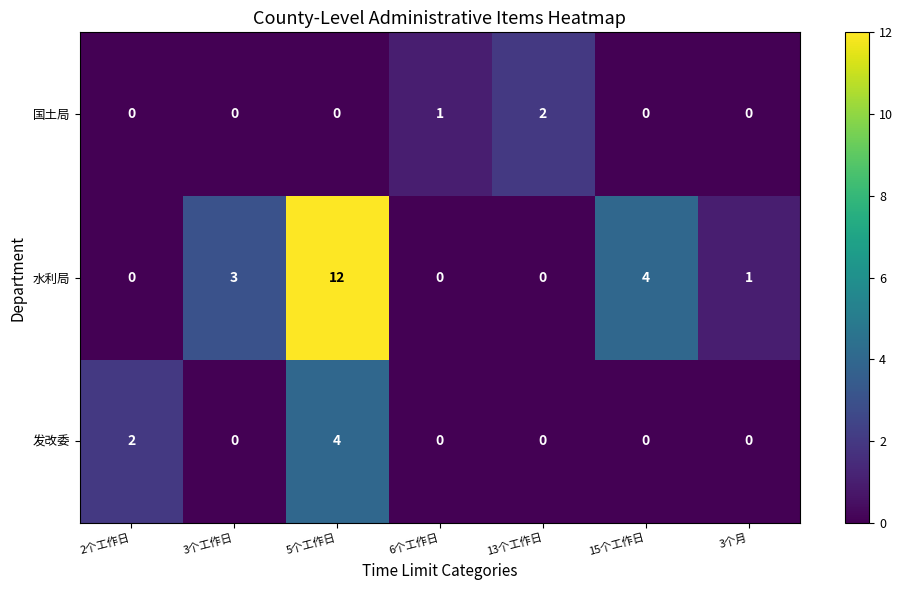

True or false: 水利局 has a value of -4 at 6个工作日.

False